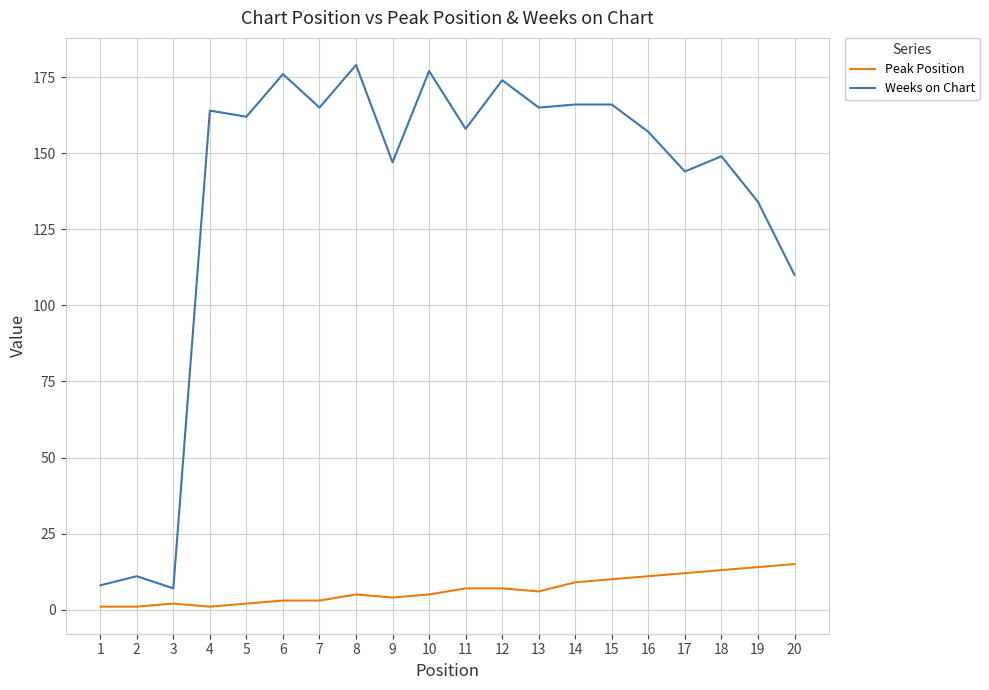

Which series has the widest spread of values?

Weeks on Chart